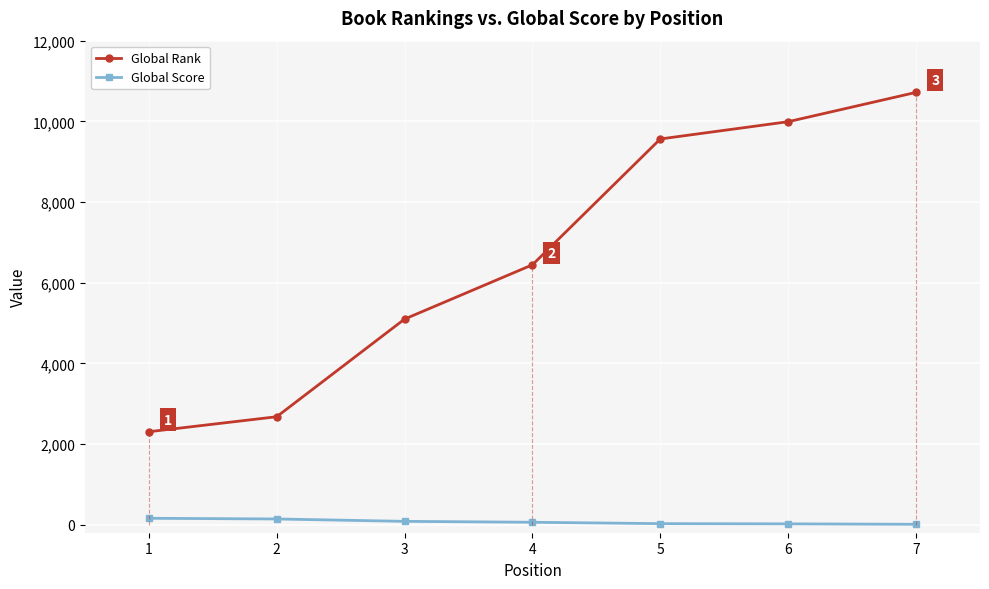

What is the smallest value displayed?

9